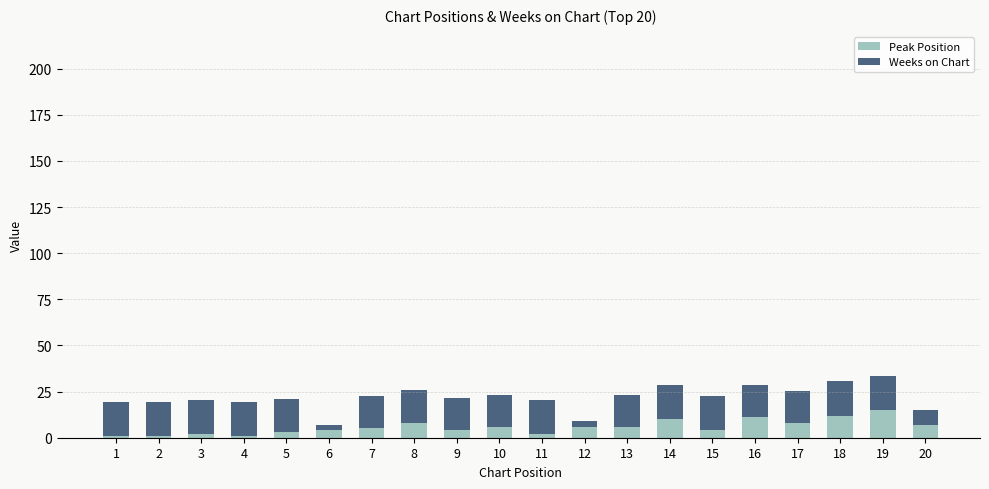

What is the average value of the Peak Position series?

5.8